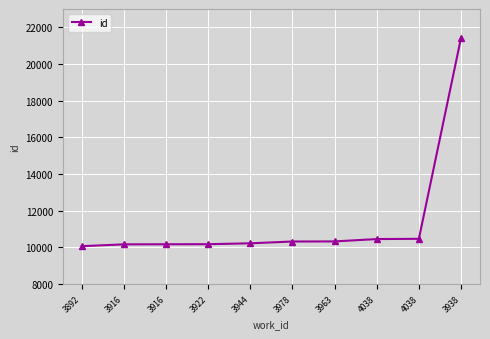

Is this an area chart (filled region under the line)?

No